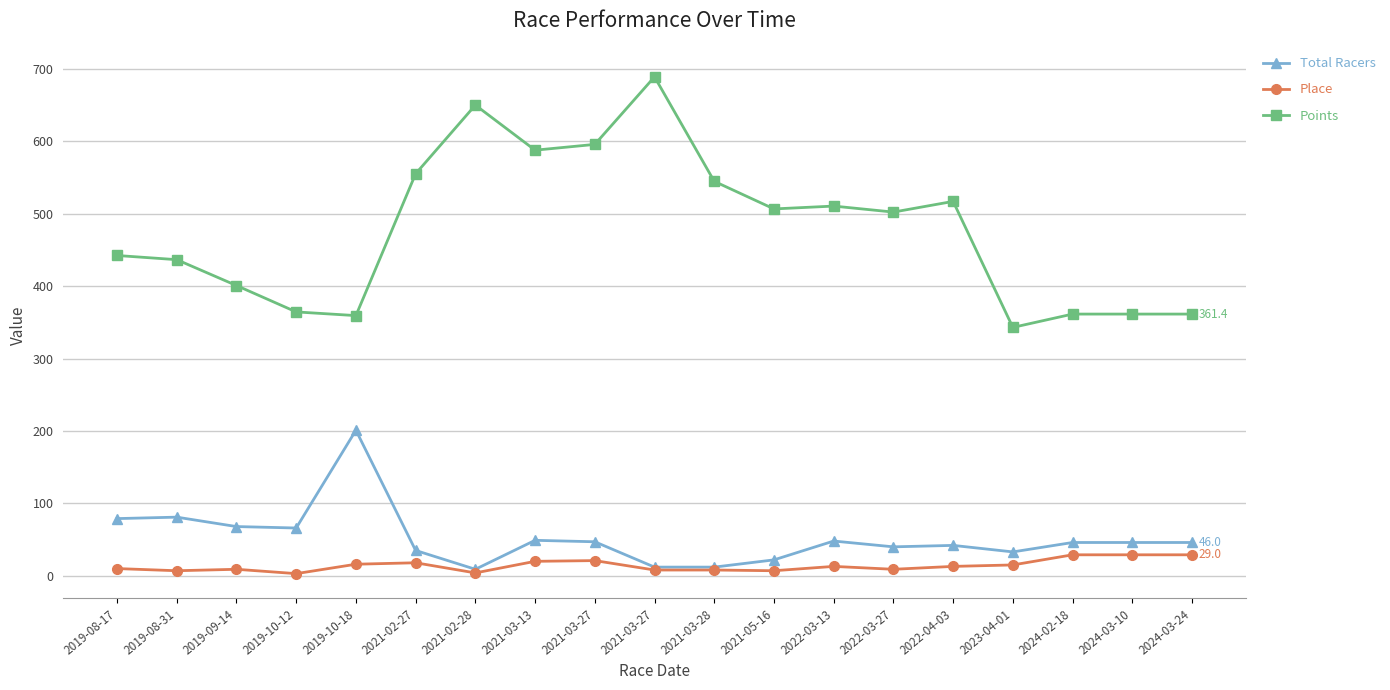

True or false: Place and Points cross at least once.

False